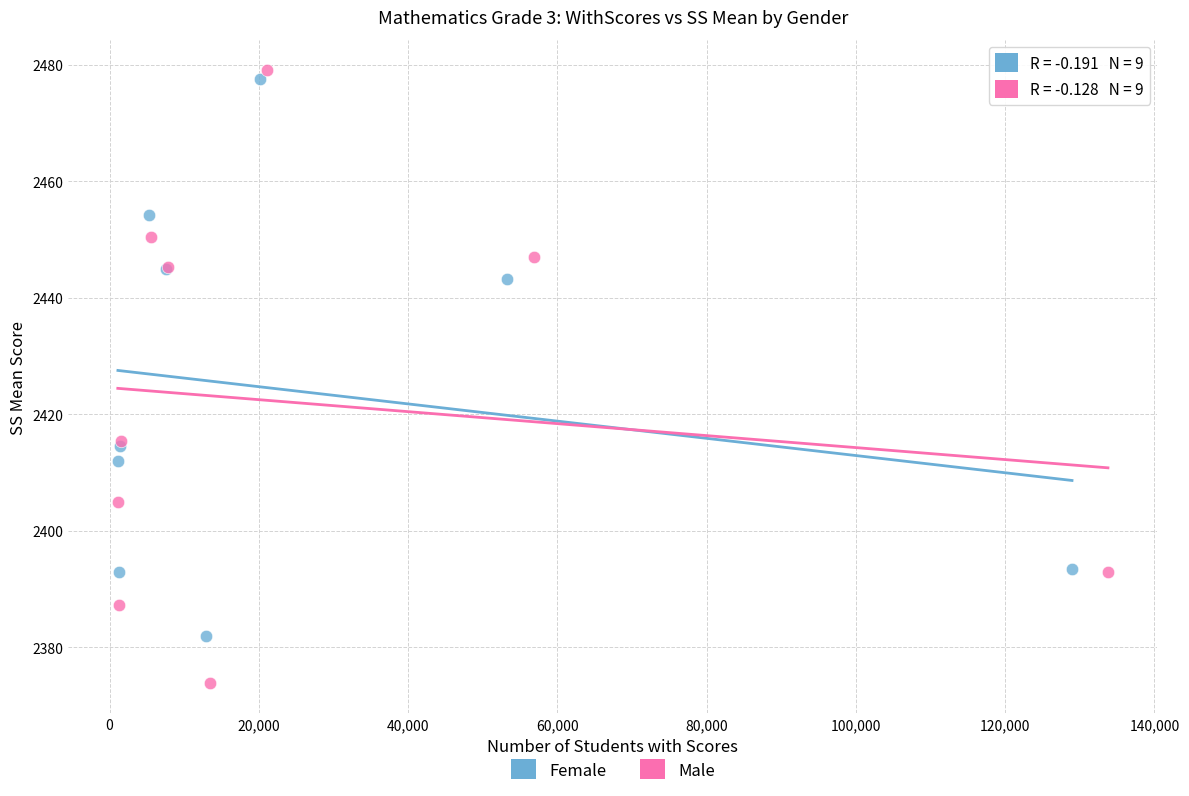

Which series reaches the minimum Y coordinate?

Male